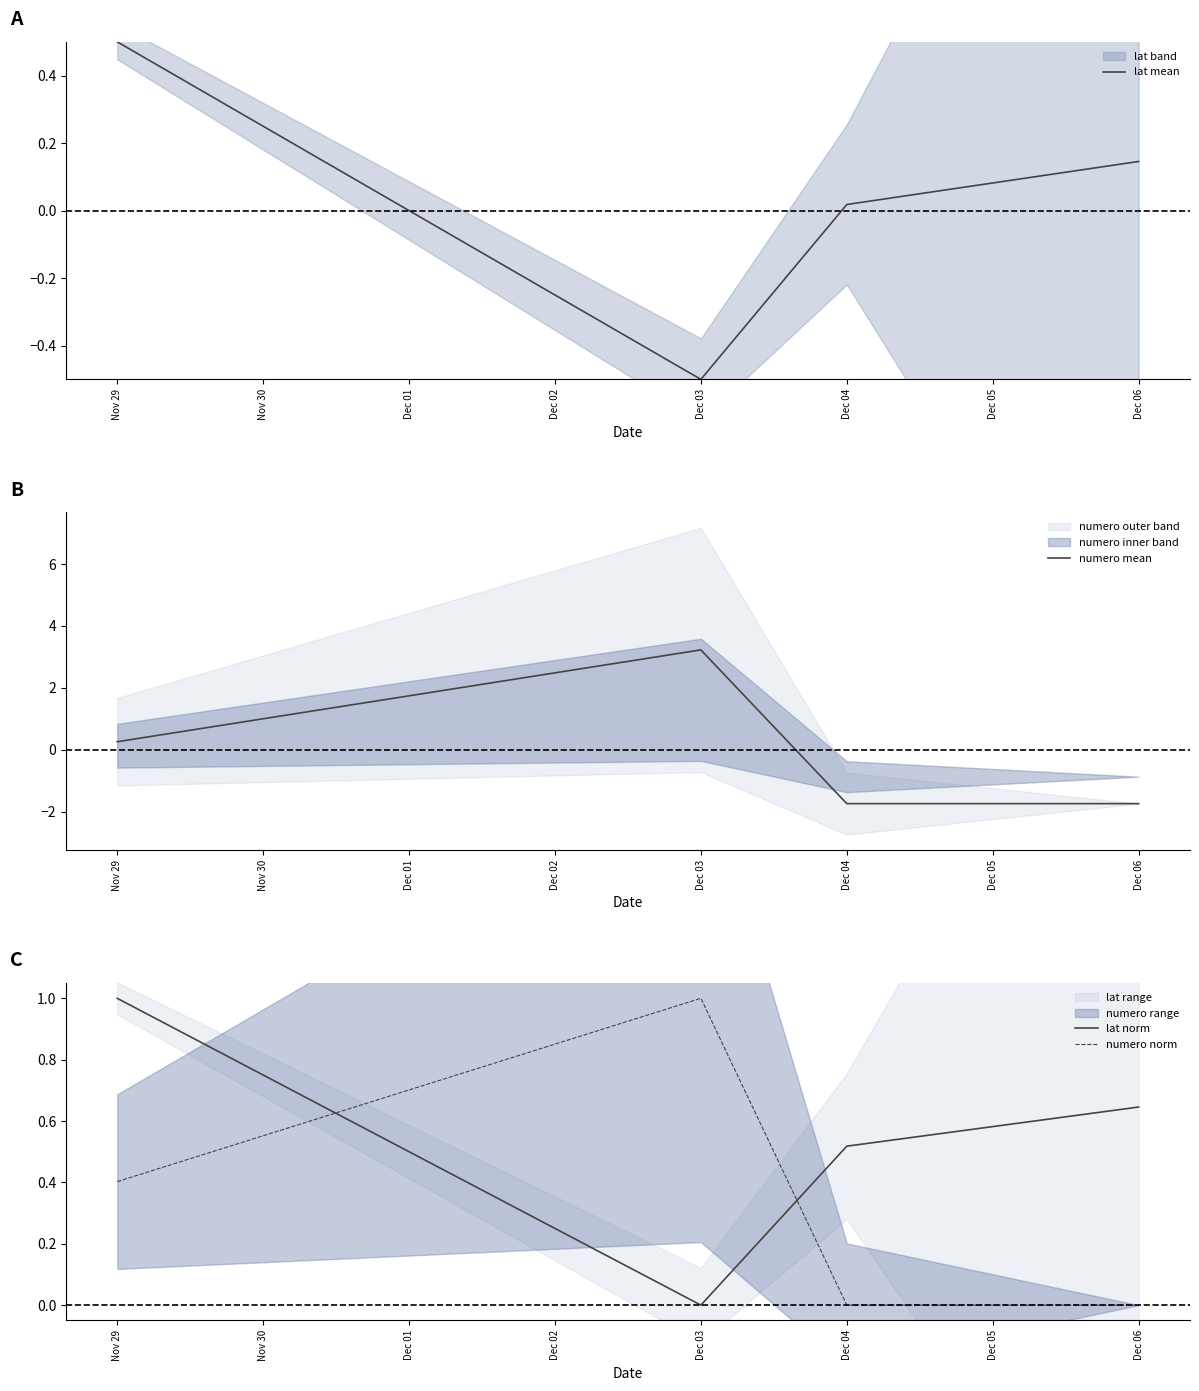

The lat norm series shows 1.6 at Nov 29. True or false?

False